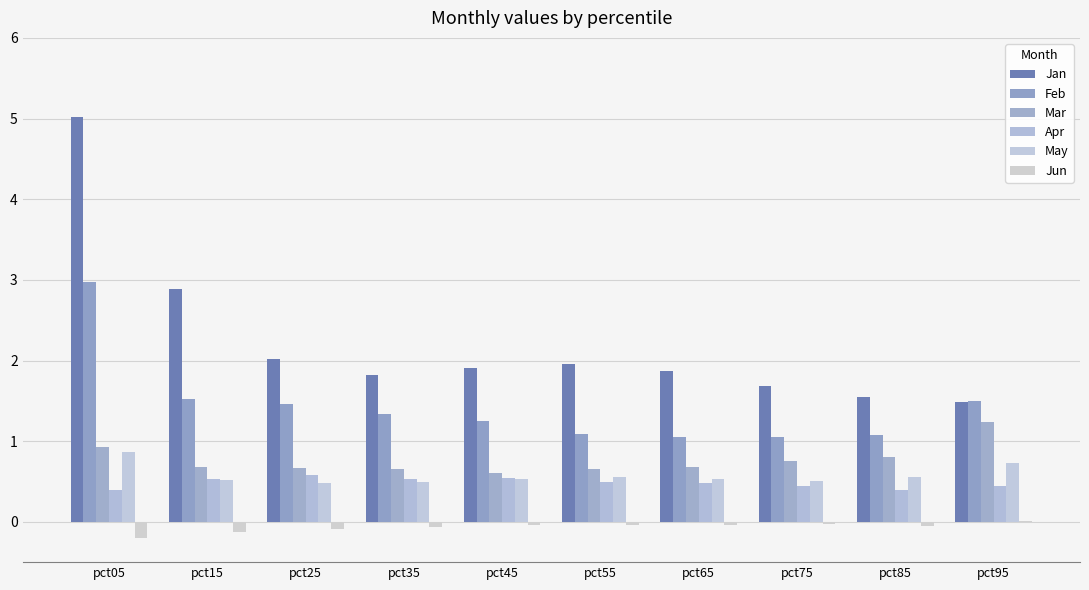

How many data points does each series have?

10